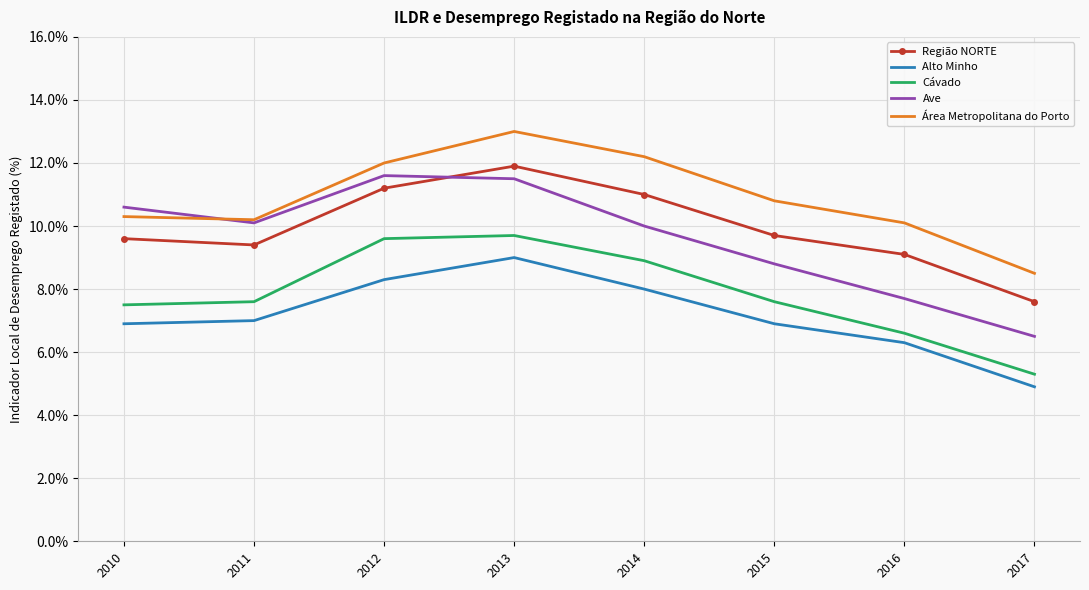

At which category is the sum across all series the highest?

2013